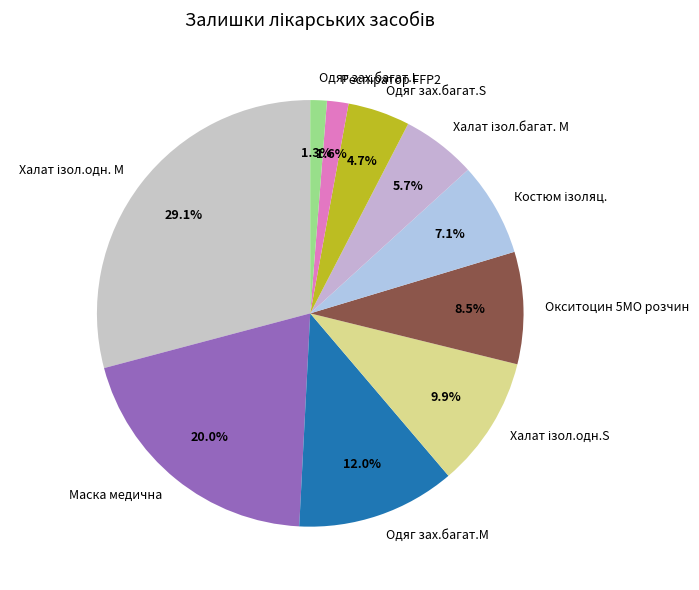

To the nearest percent, what is the difference between the largest and smallest slice percentages?

28%